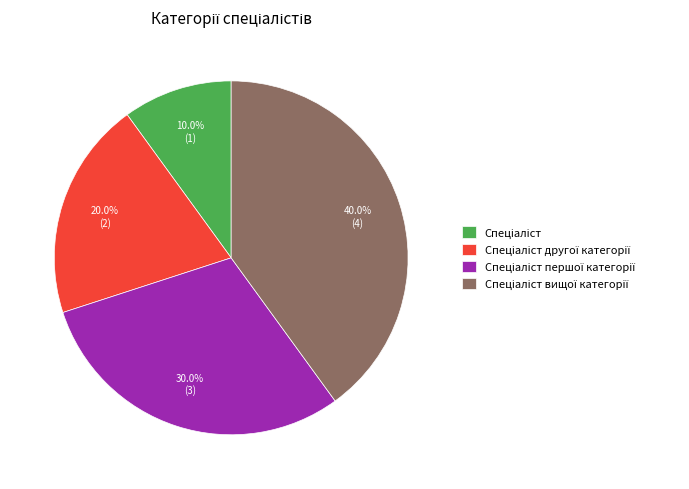

To the nearest percent, what is the average slice percentage?

25%